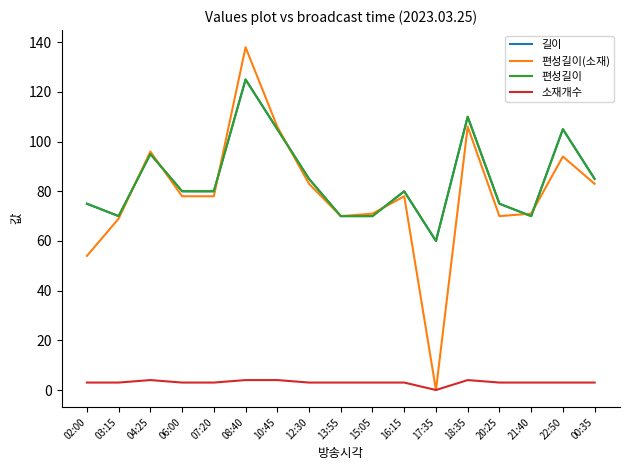

Is this an area chart (filled region under the line)?

No